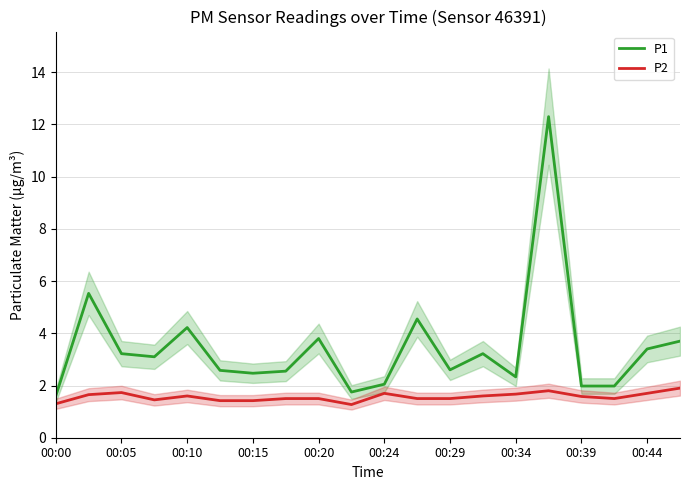

At how many categories does at least one series exceed 5?

2